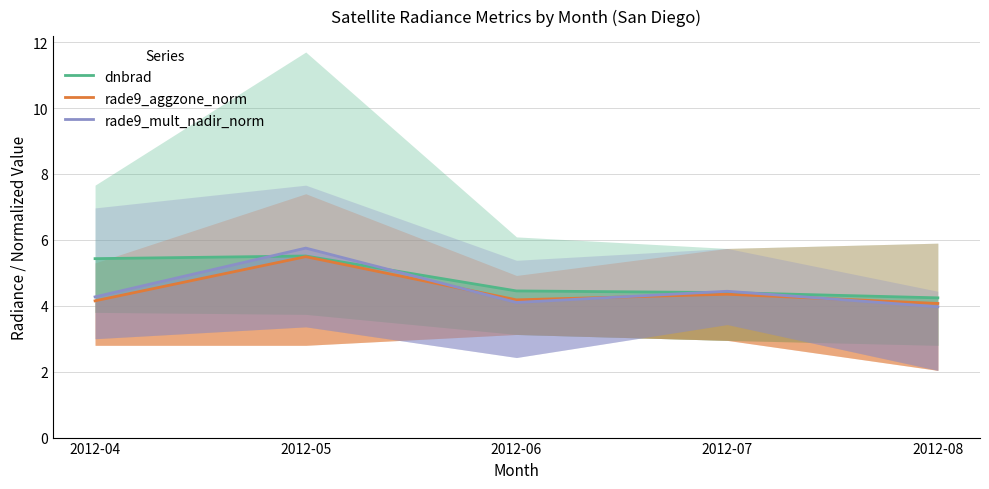

Between 2012-05 and 2012-06, which series saw the biggest shift?

rade9_mult_nadir_norm